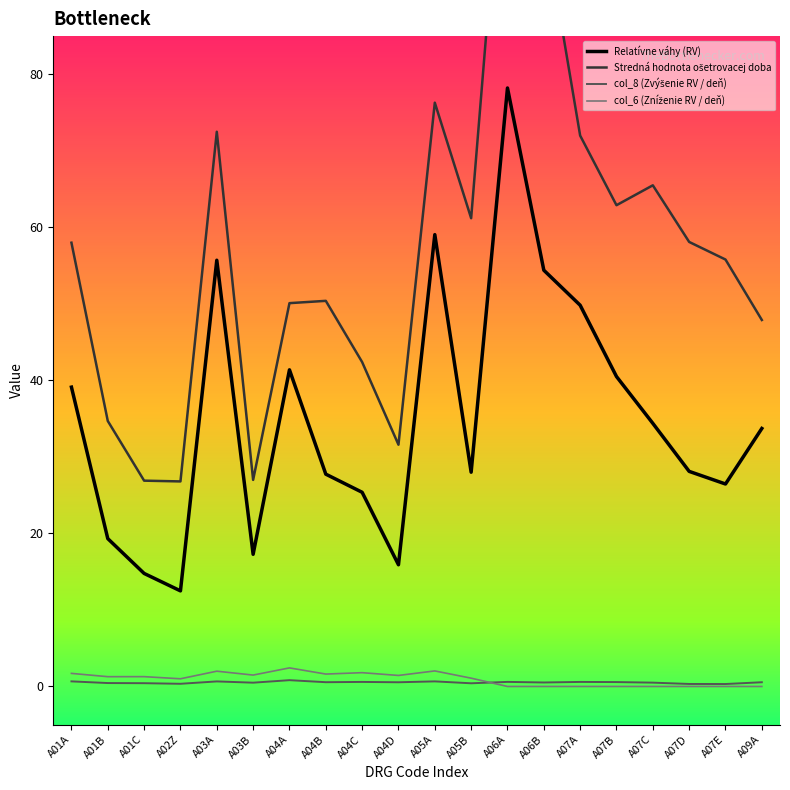

At A06A, list the series in order from smallest to largest.

col_6 (Zníženie RV / deň), col_8 (Zvýšenie RV / deň), Relatívne váhy (RV), Stredná hodnota ošetrovacej doba